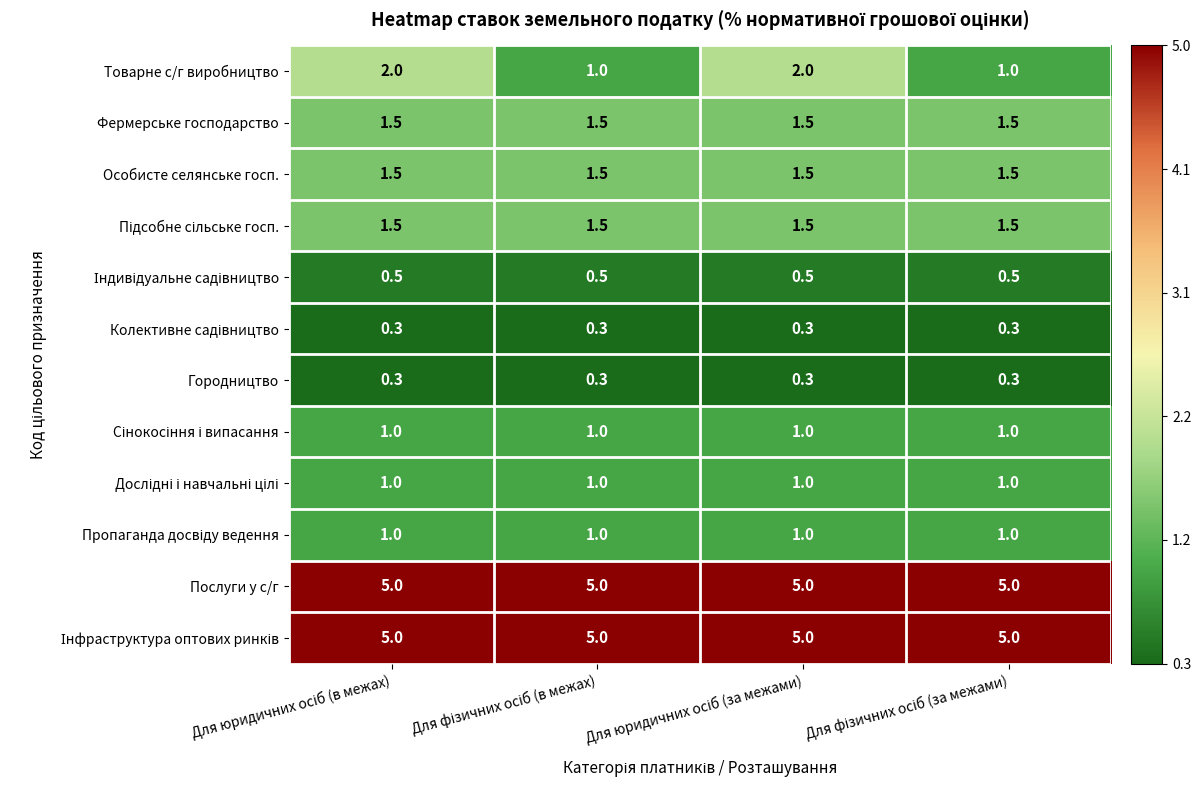

At how many categories does at least one series exceed 4?

4